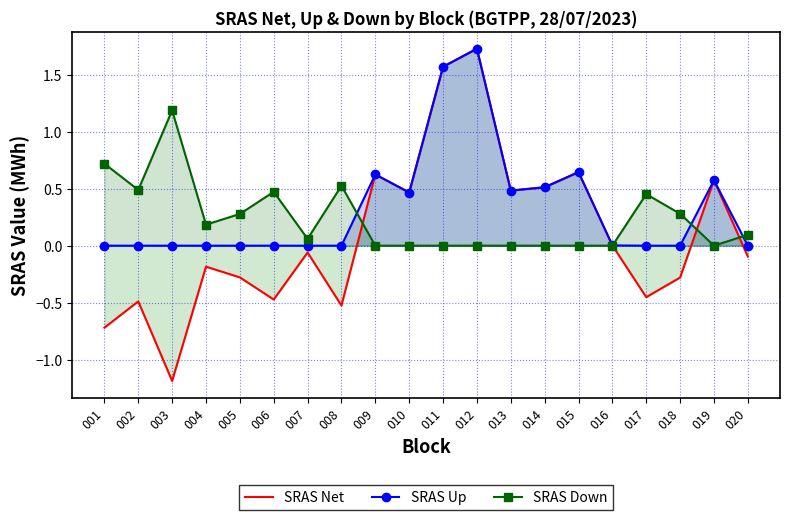

True or false: SRAS Up and SRAS Net intersect in this chart.

False